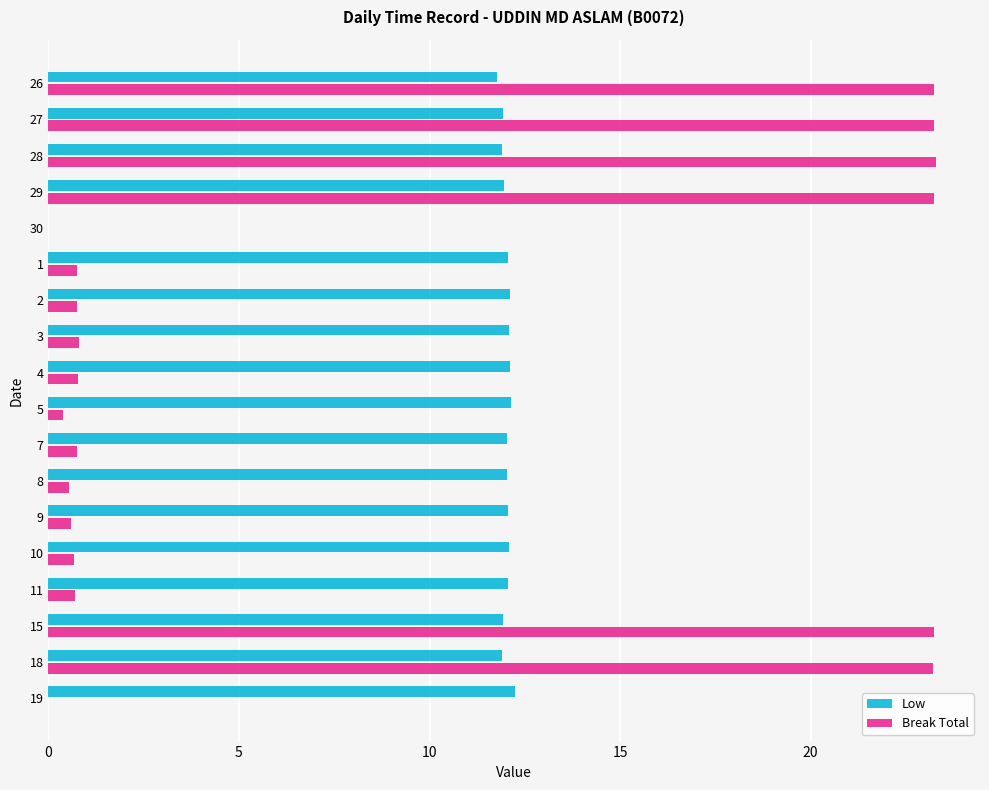

The Low series shows 11.9 at 15. True or false?

True